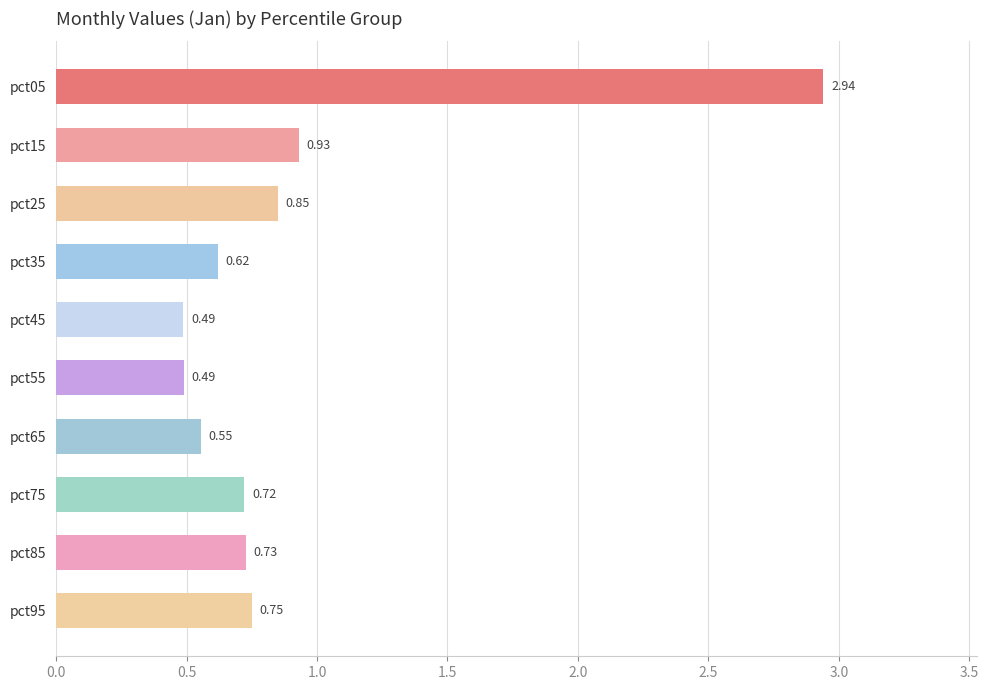

Between pct95 and pct85, which is larger?

pct95